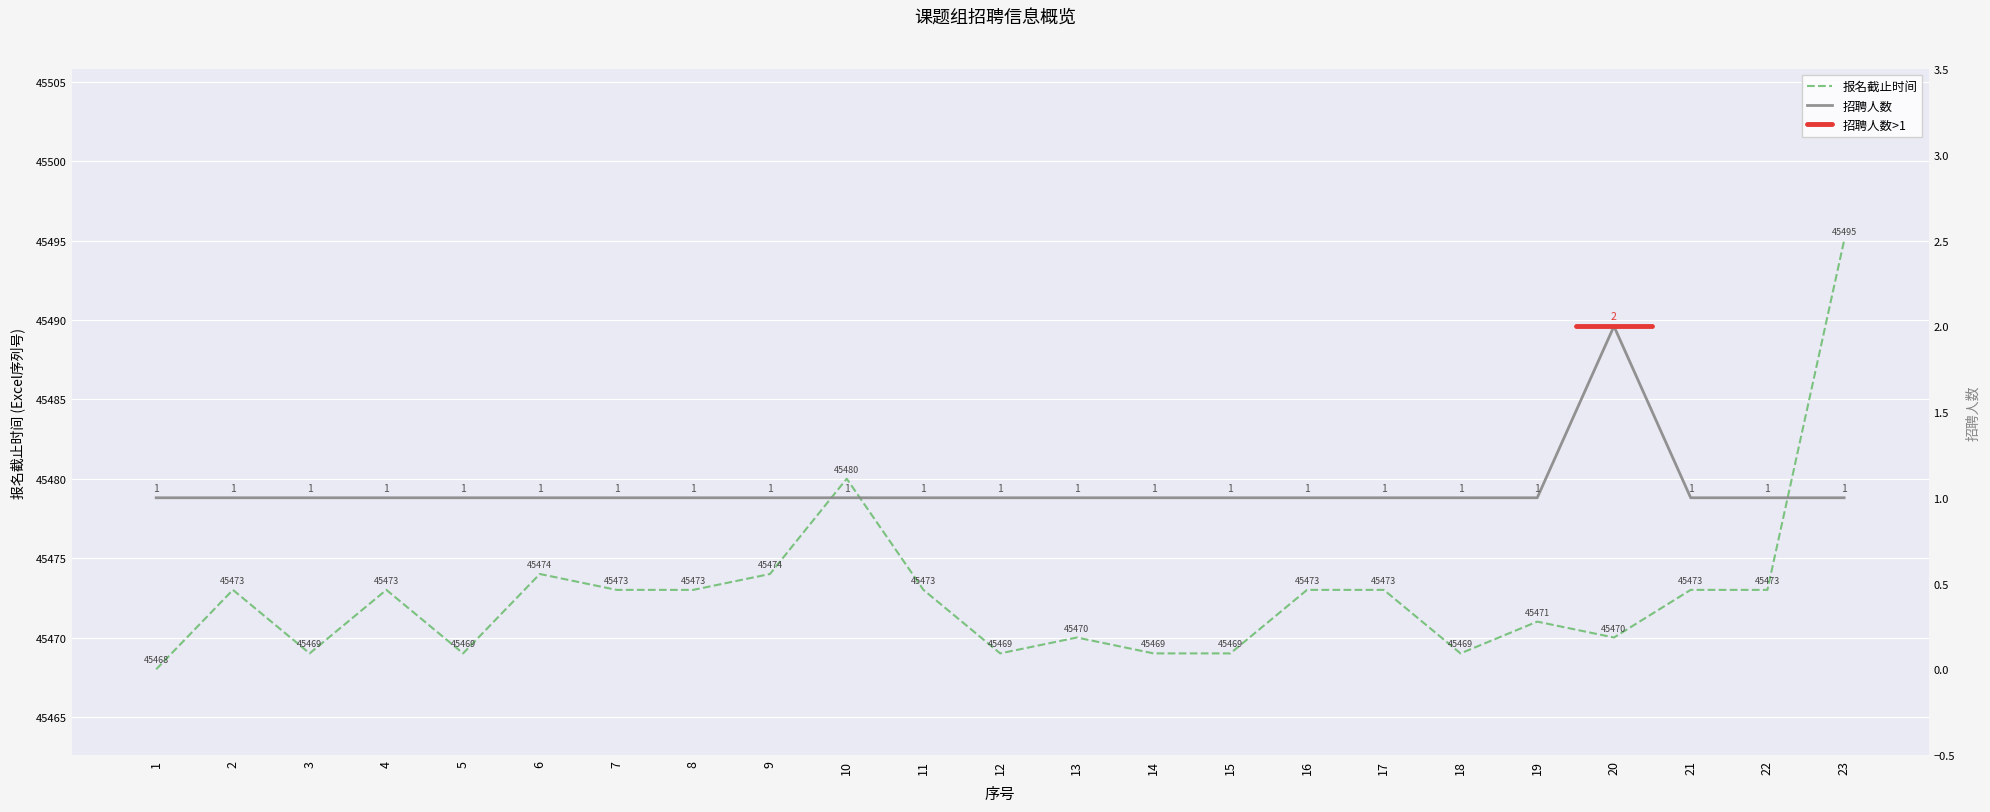

True or false: 报名截止时间 has a value of 45495 at 23.

True